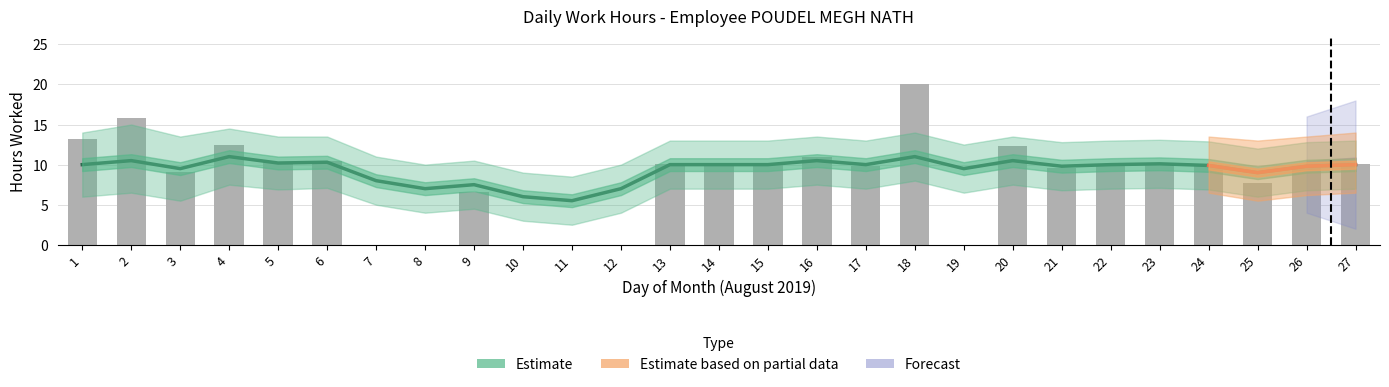

Reading right to left, extract all data points from this chart.

10.1	9.8	7.8	9.9	10.1	9.9	9.6	12.3	0.0	20.0	9.8	11.0	10.0	10.0	10.1	0.0	0.0	0.0	6.5	0.0	0.0	10.5	10.3	12.5	9.1	15.8	13.1